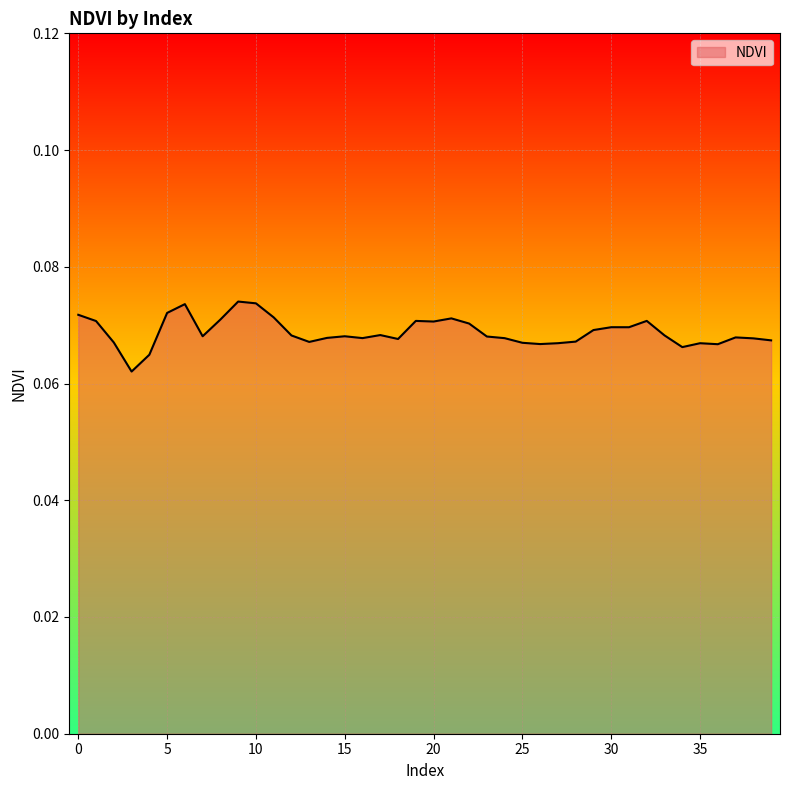

Which label corresponds to the largest value in the chart?

9